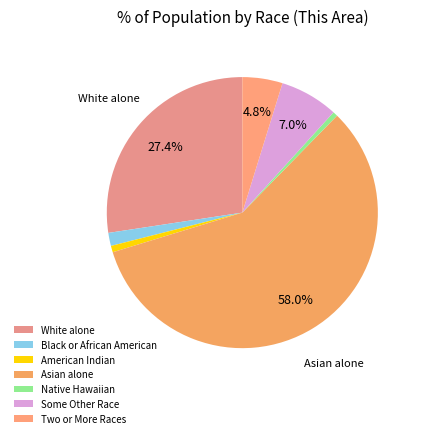

Count the number of slices in the pie.

7